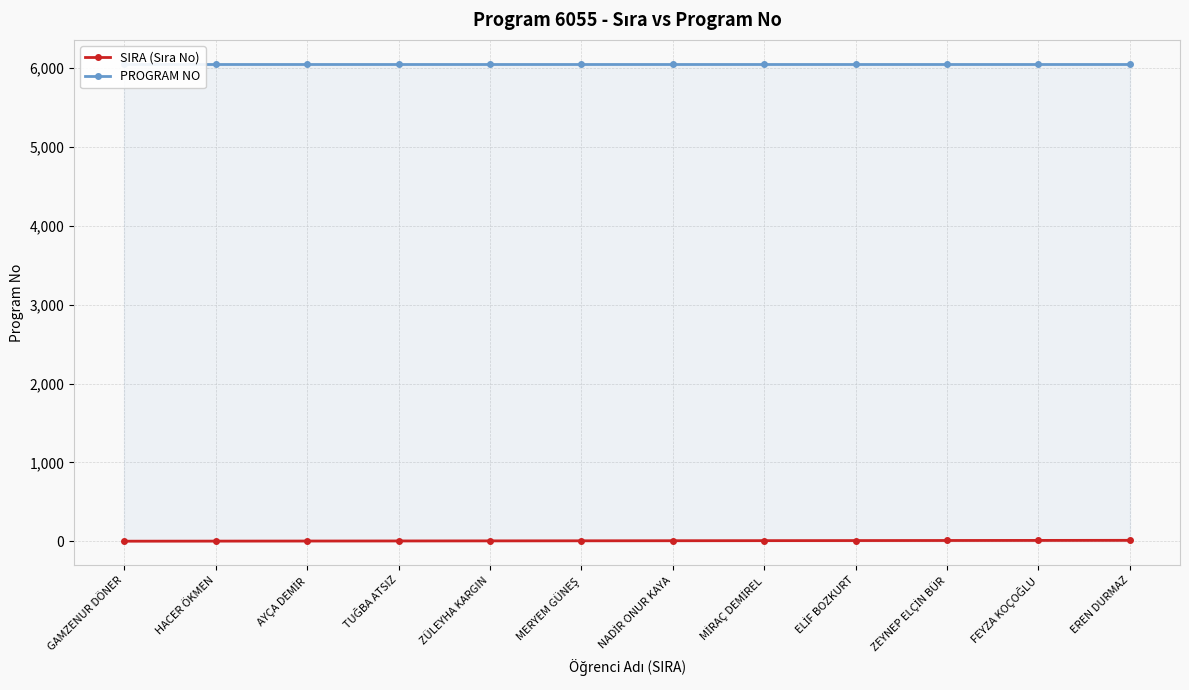

What is the label of the 8th point from the left?

MİRAÇ DEMİREL